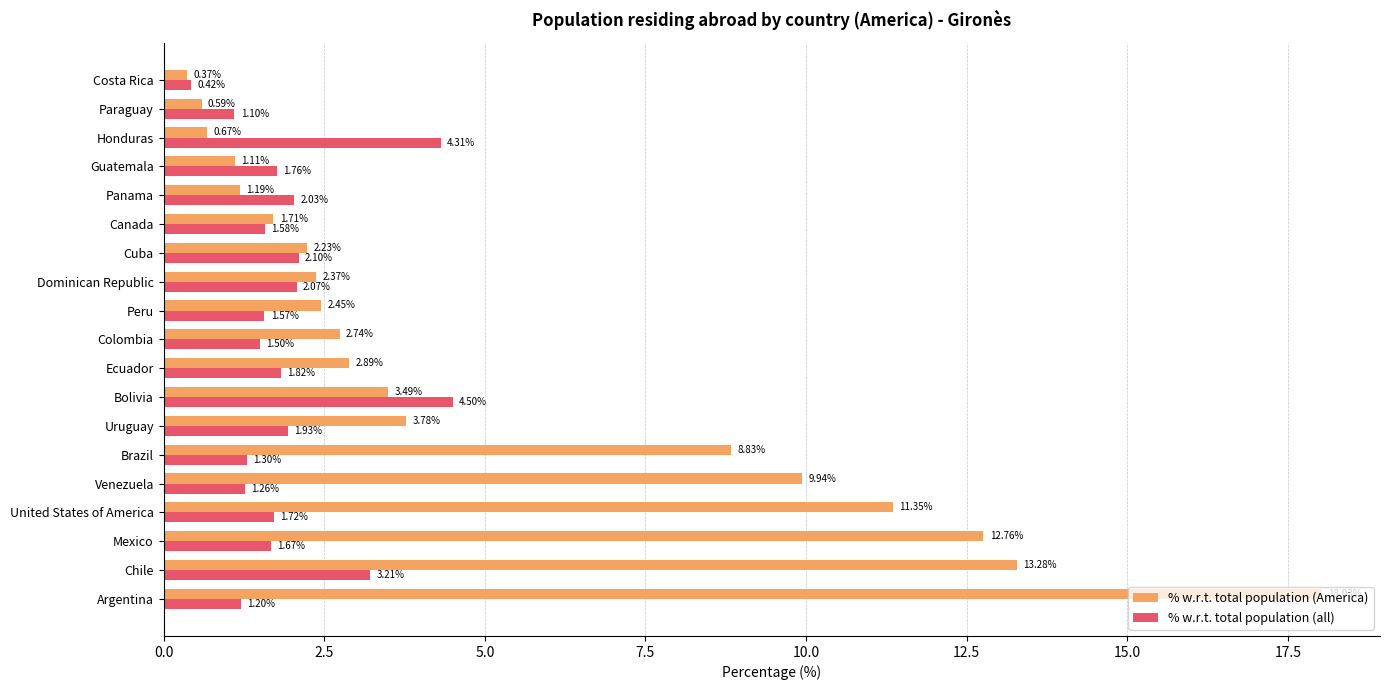

What are all the series names shown in the legend?

% w.r.t. total population (America), % w.r.t. total population (all)